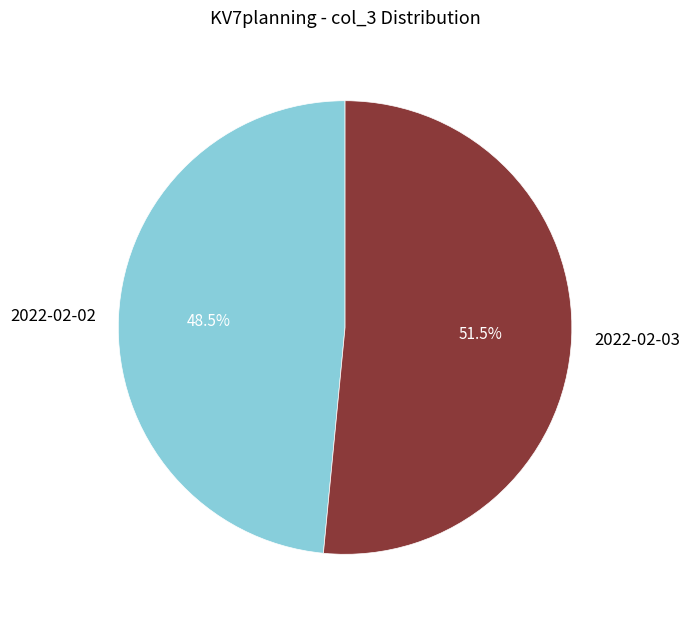

Which slice is the largest?

2022-02-03